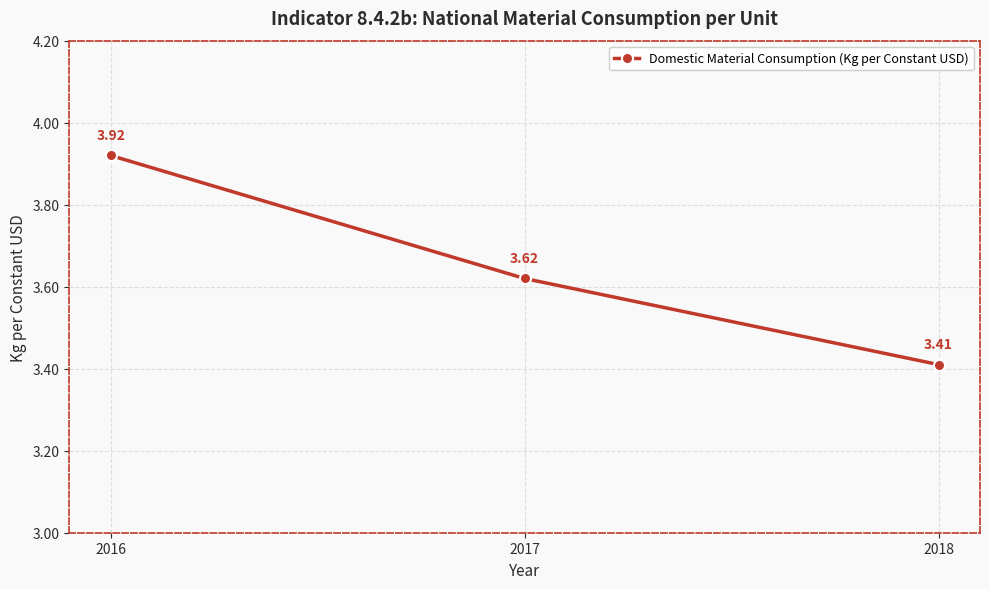

How many categories are shown in the chart?

3